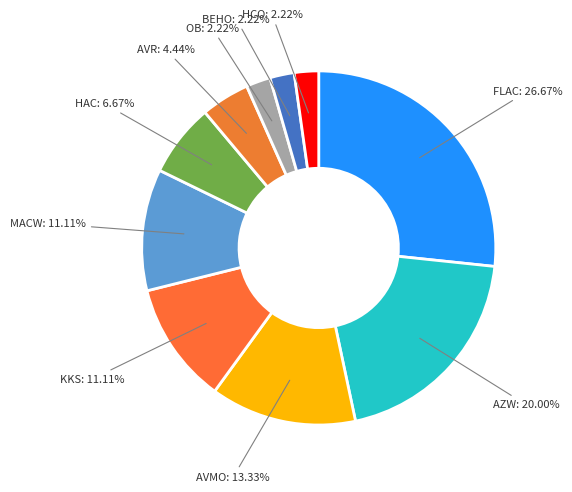

Count the number of slices in the pie.

10